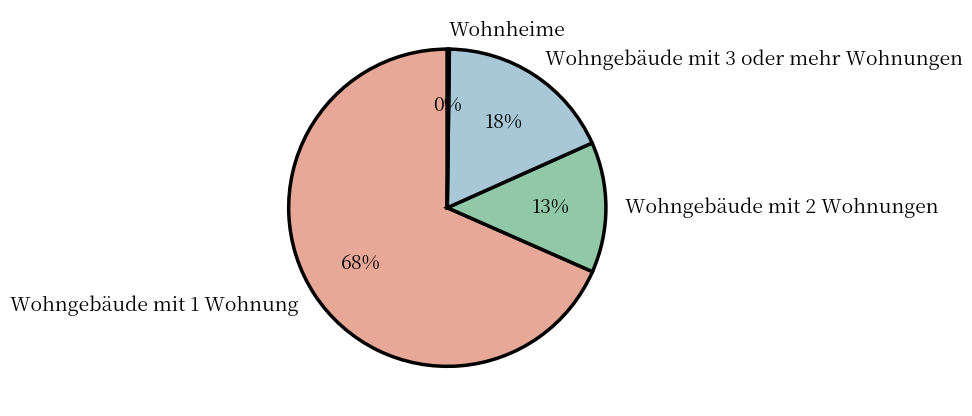

Which slice represents more than half of the pie?

Wohngebäude mit 1 Wohnung